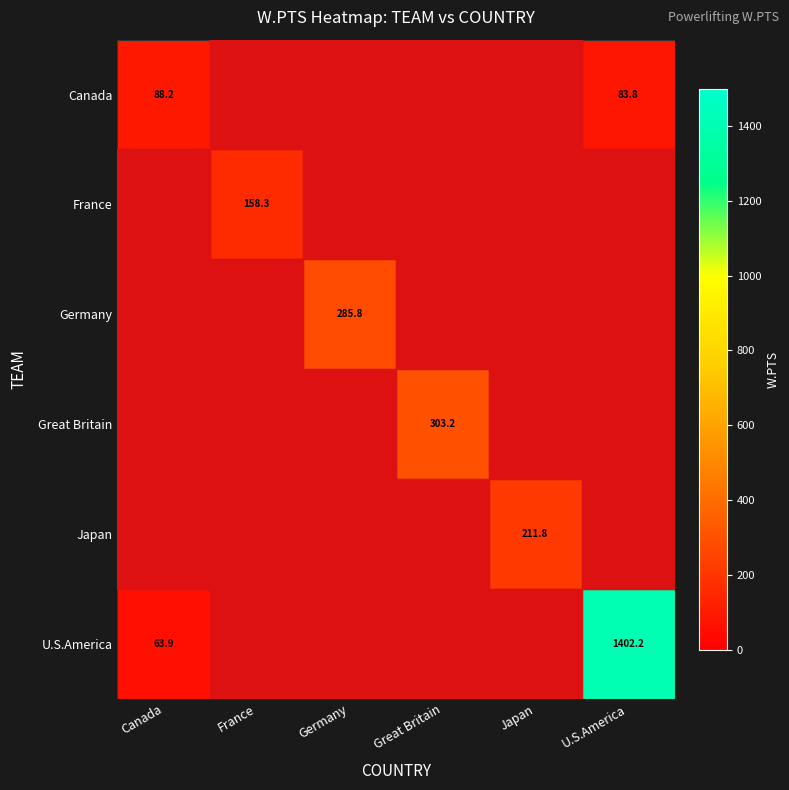

Is it true that France equals 158.3 at France?

True